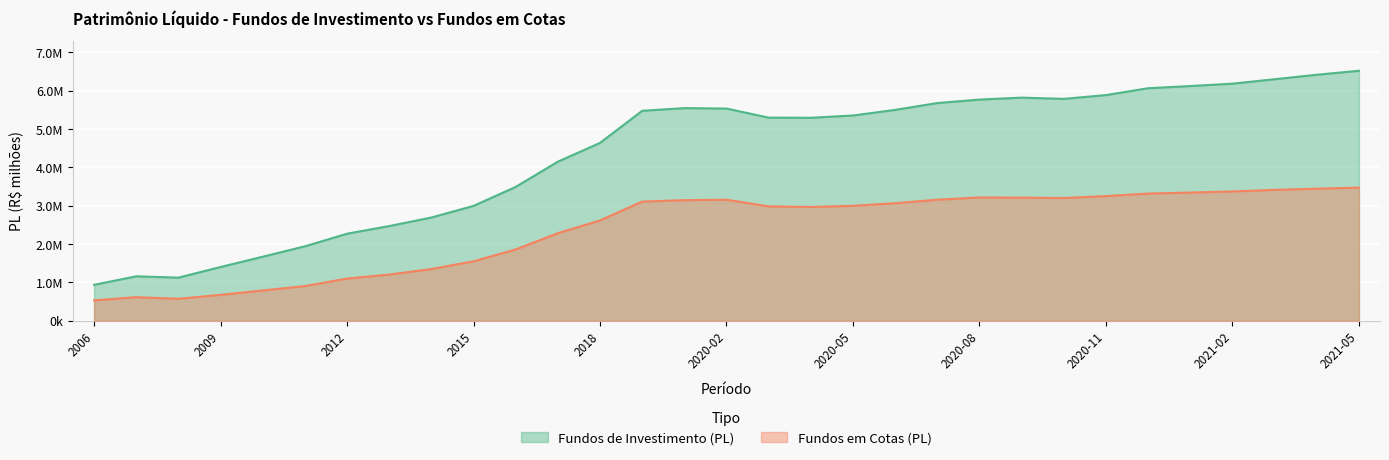

What is the label of the 24th point from the left?

2020-10